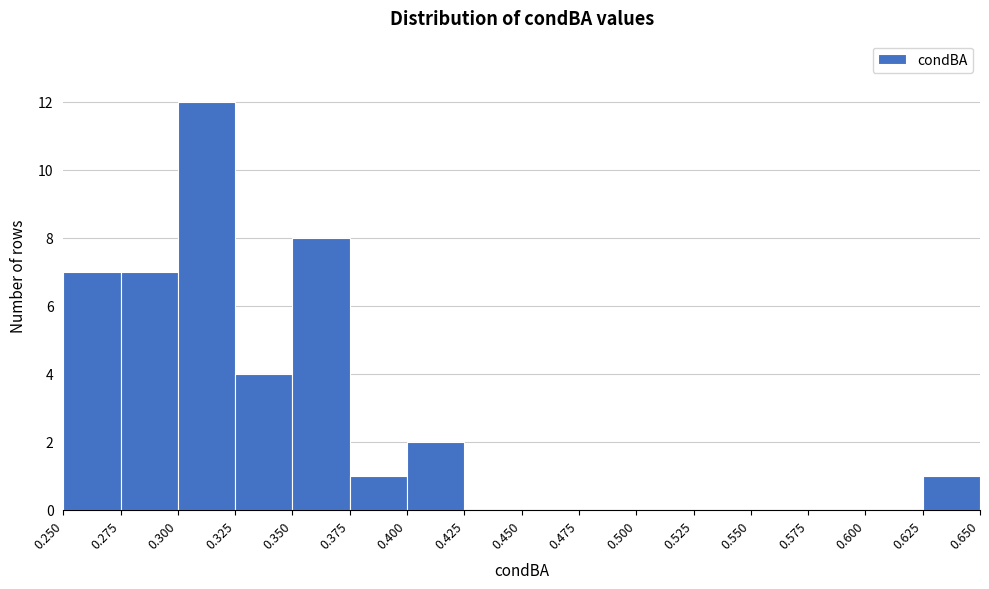

Which range on the x-axis has the tallest bar?

0.300 to 0.325